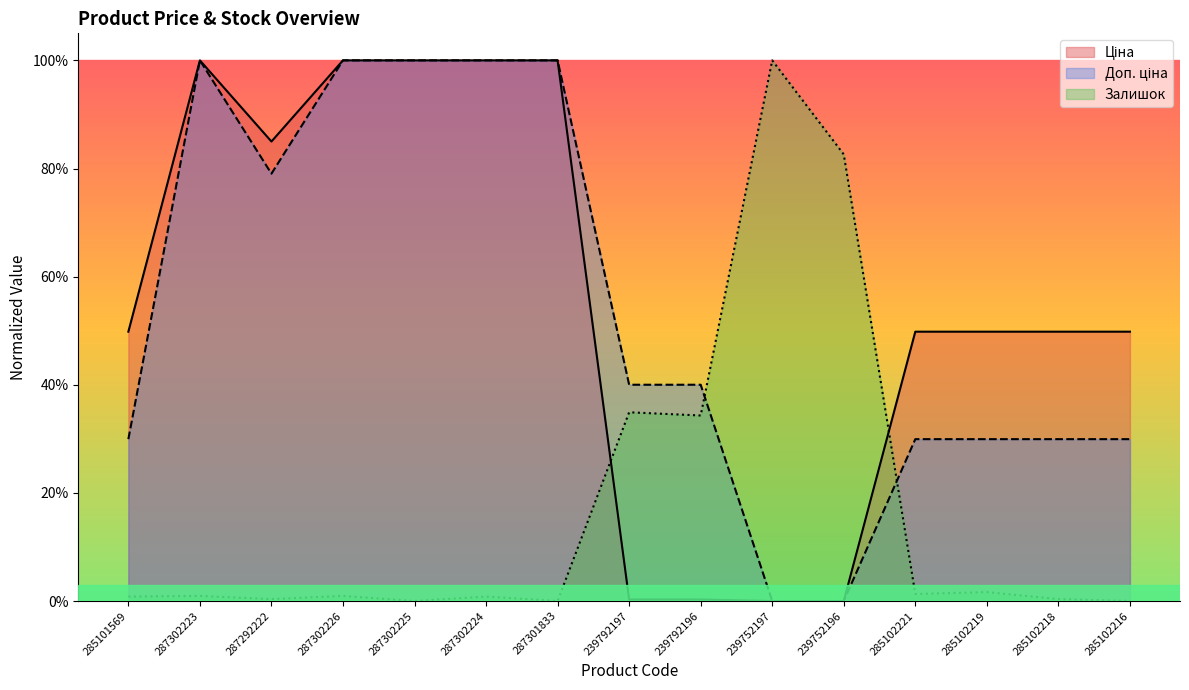

Between 287301833 and 285102218, which series saw the biggest shift?

Доп. ціна